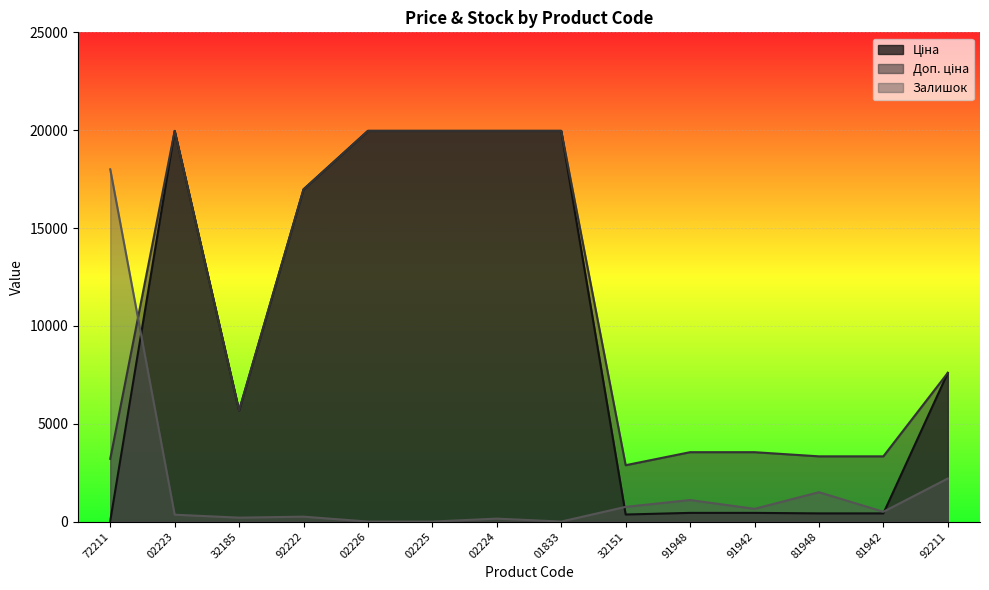

What is the total value across all series at 01833?

39928.3